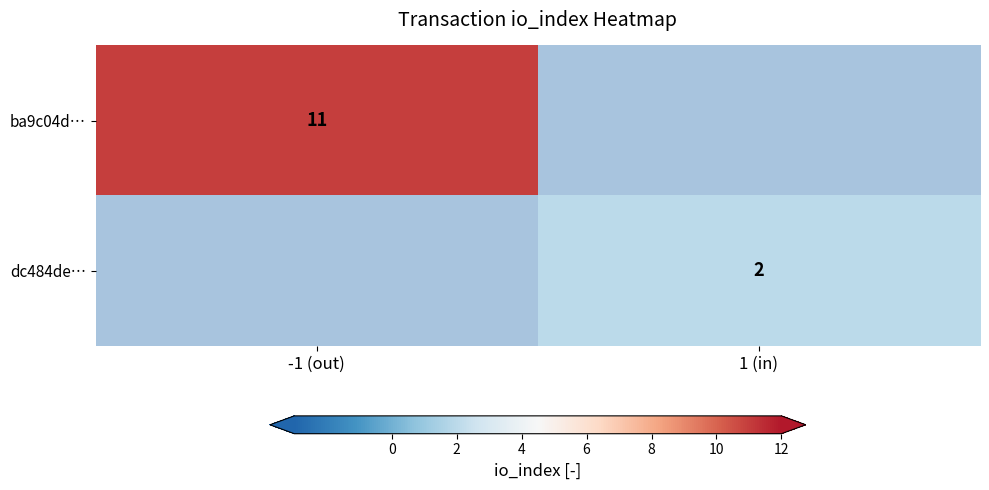

True or false: dc484de… has a value of 1 at 1 (in).

False